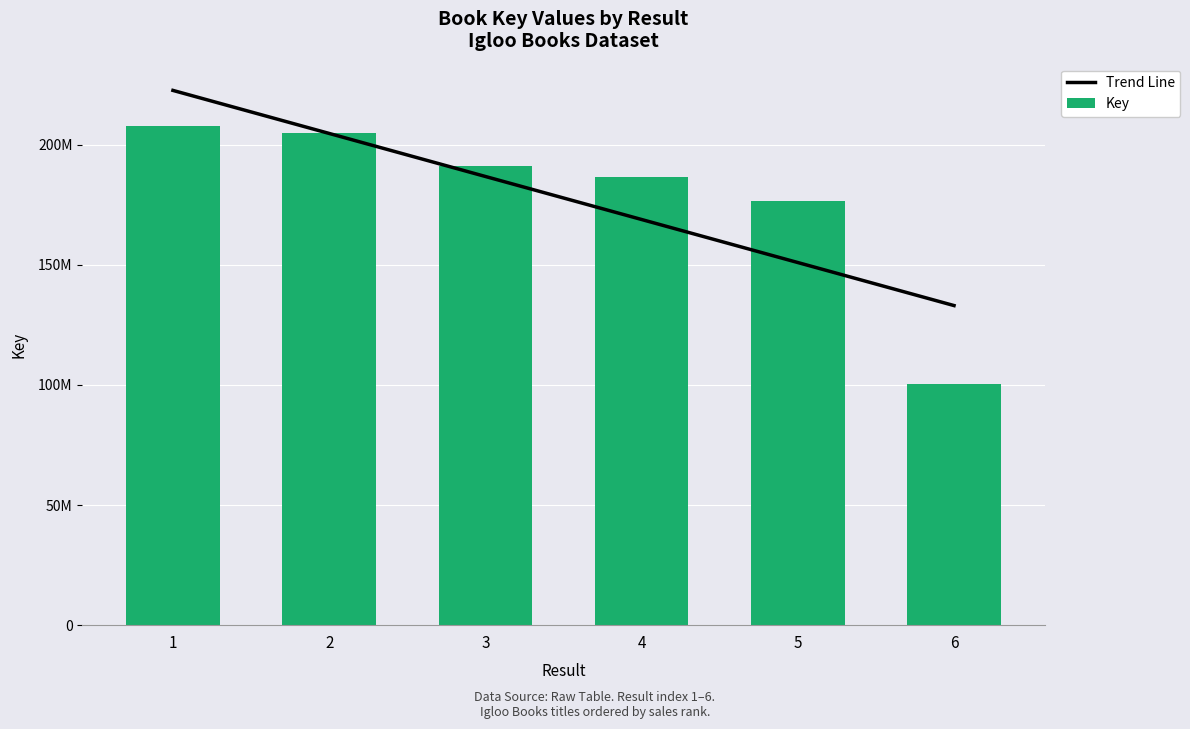

At which label does Trend Line reach its minimum?

6